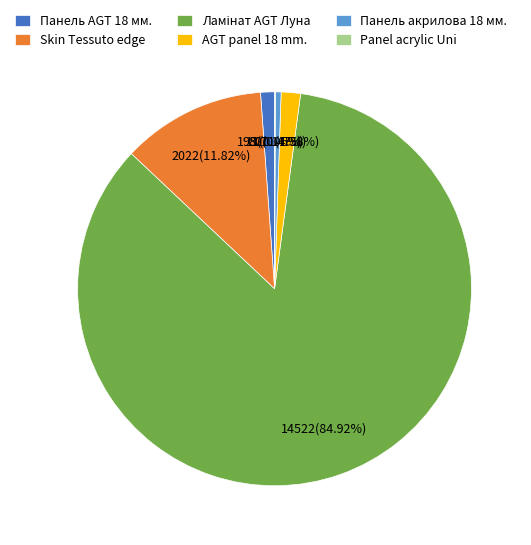

True or false: Панель AGT 18 мм. accounts for 13% of the total.

False